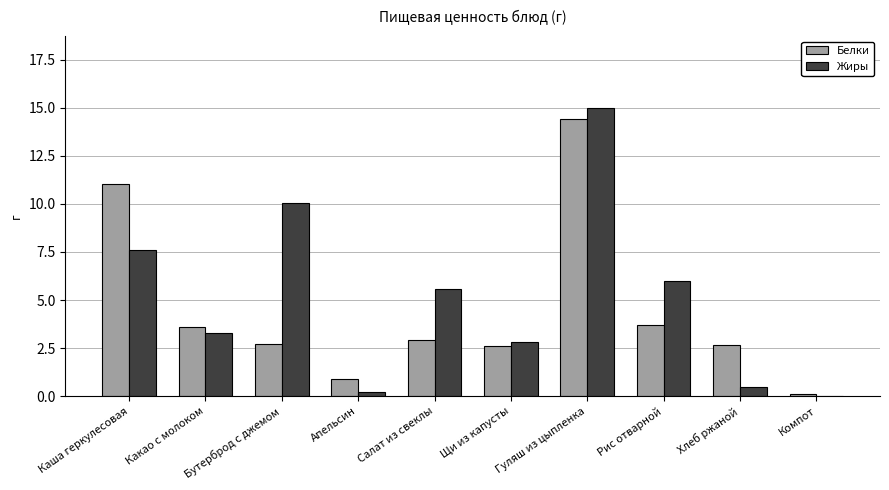

How many groups of bars are there?

10